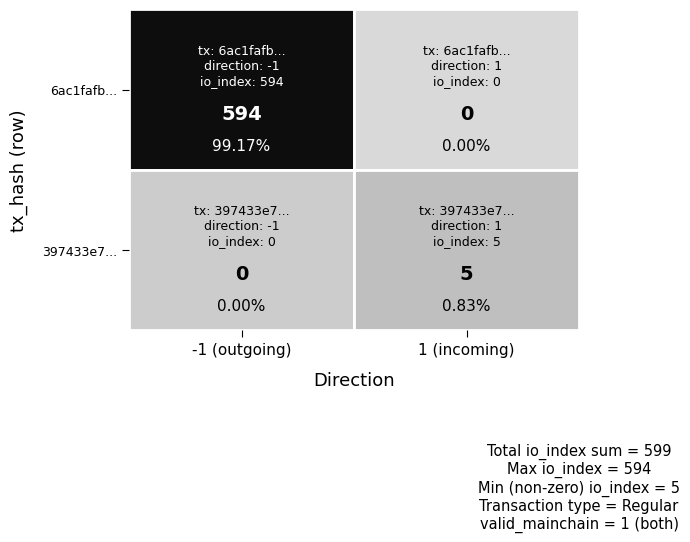

What is the greatest value displayed?

594